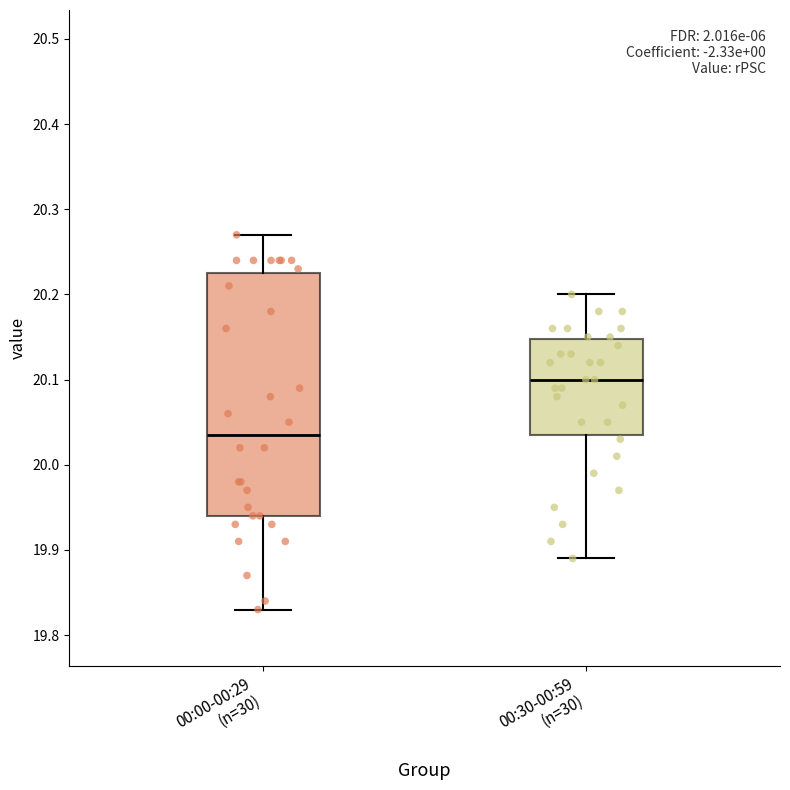

Where does the lower whisker of the box for 00:30-00:59 (n=30) end on the y-axis? The values are not printed on the chart, so give them approximately, as read against the axis.

19.89